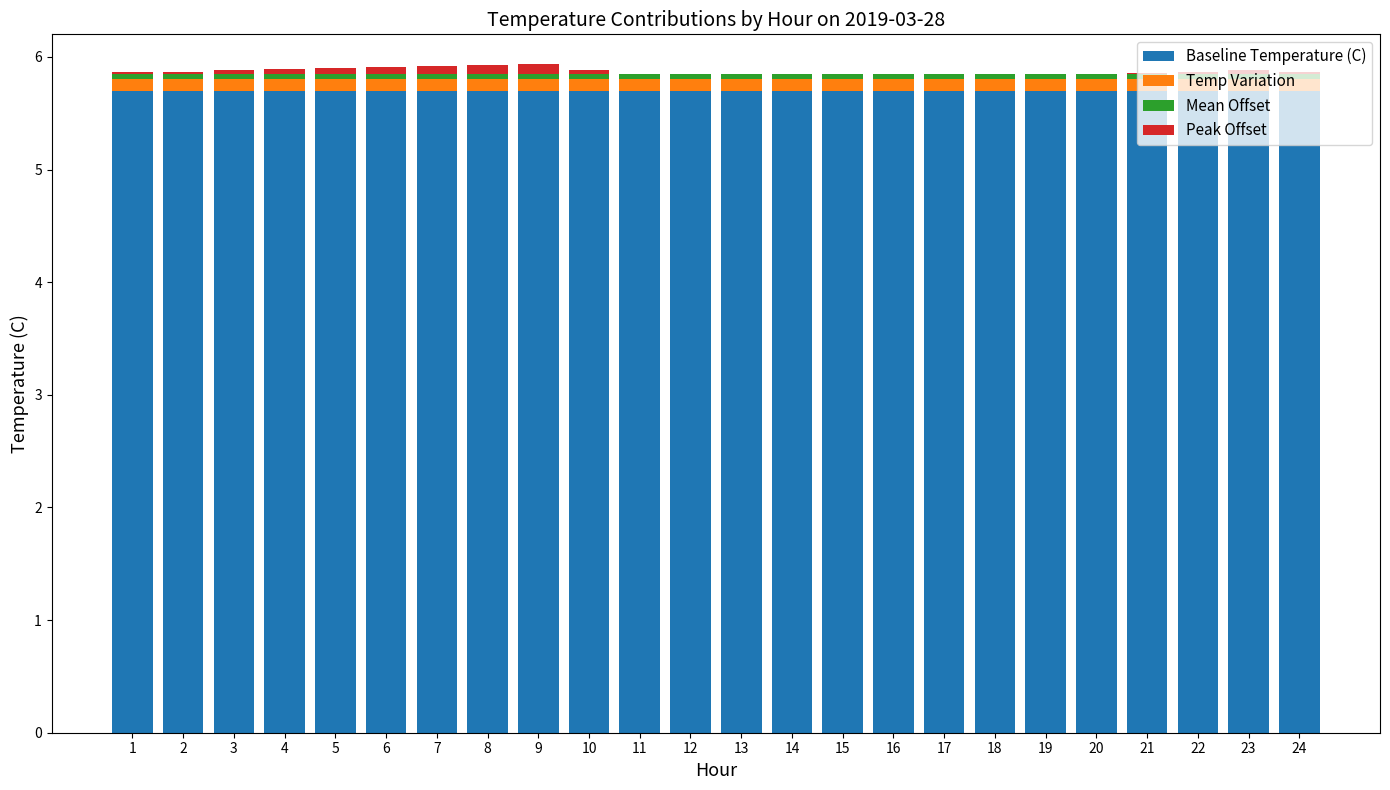

True or false: Baseline Temperature (C) has a value of 8.4 at 23.

False